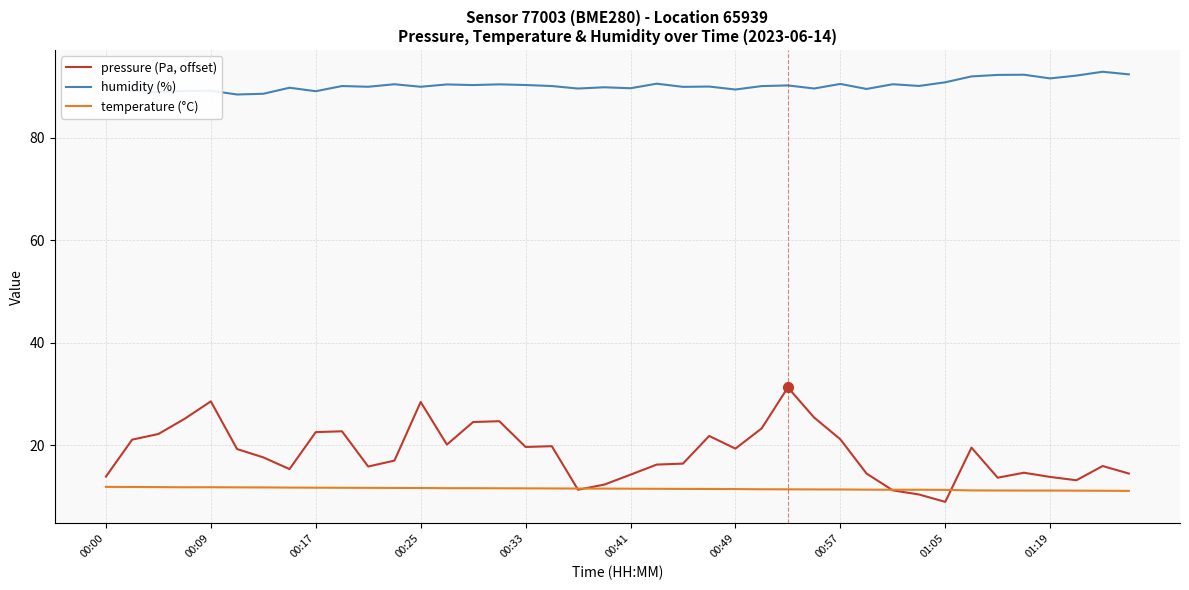

List the series in order of their peak value, lowest first.

temperature (°C), pressure (Pa, offset), humidity (%)